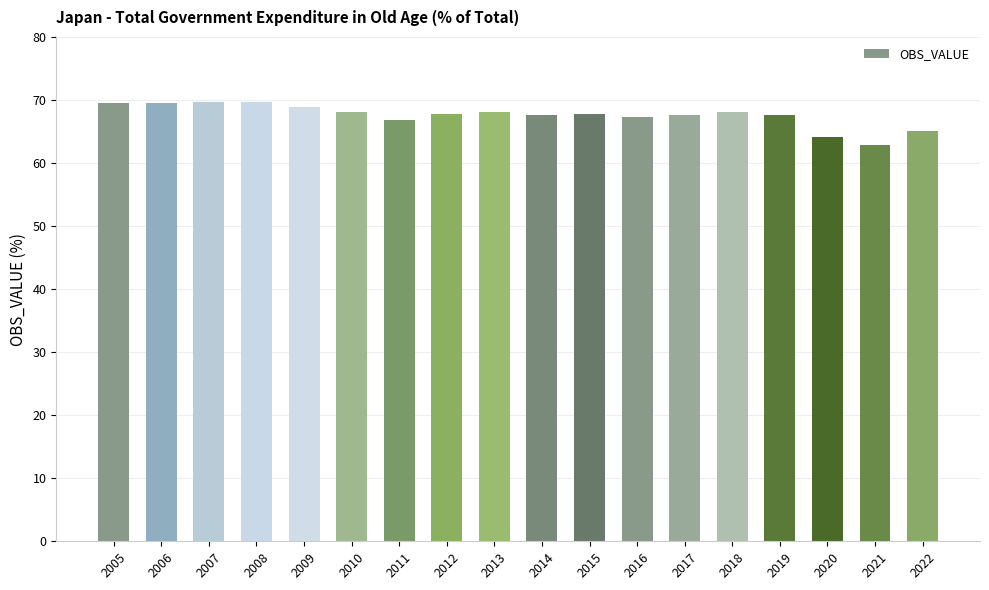

What is the ratio of the value at 2009 to the value at 2013?

1.0